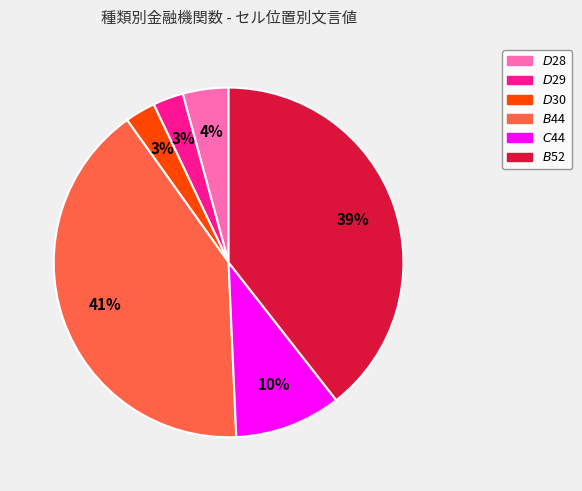

Do $B$44 and $D$30 together represent more than half of the pie?

No